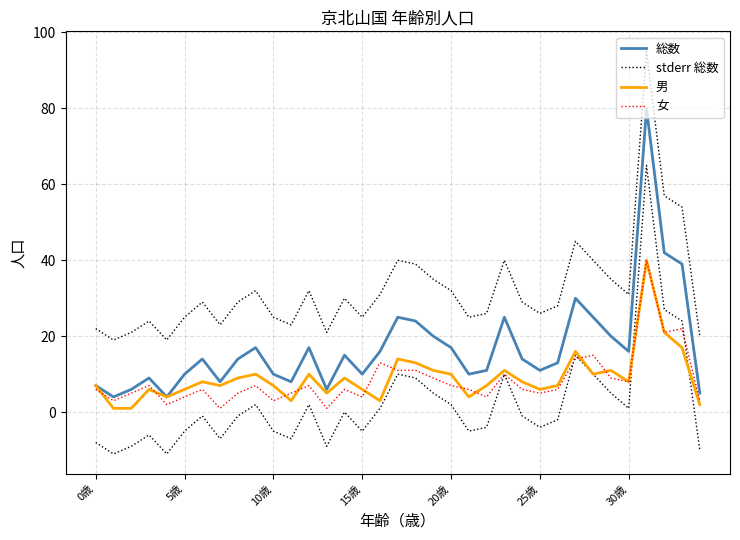

In 男, how many points are higher than both neighbors (excluding endpoints)?

10